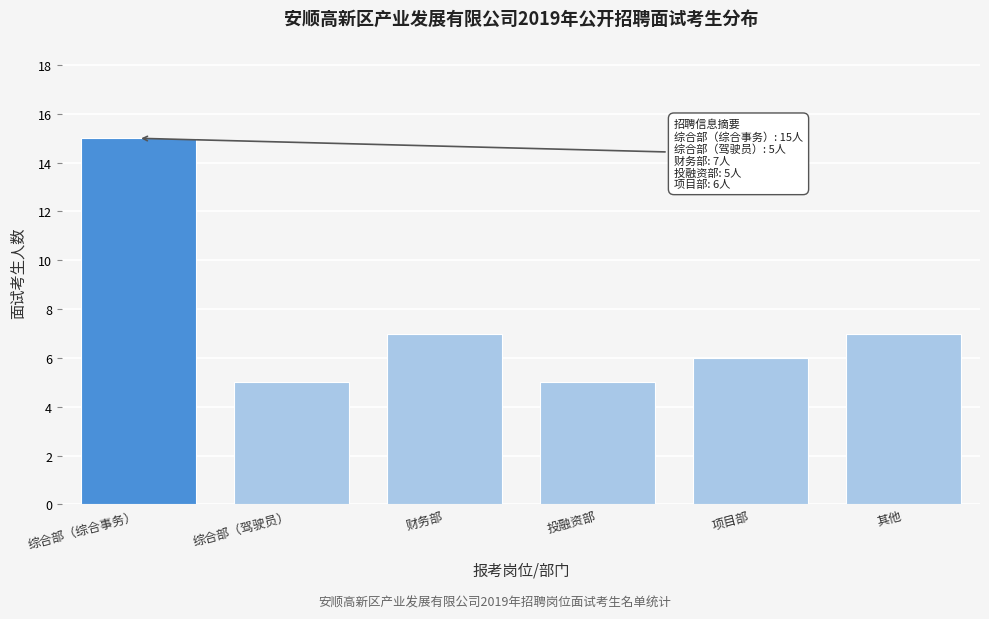

Reading left to right, extract all data points from this chart.

15	5	7	5	6	7